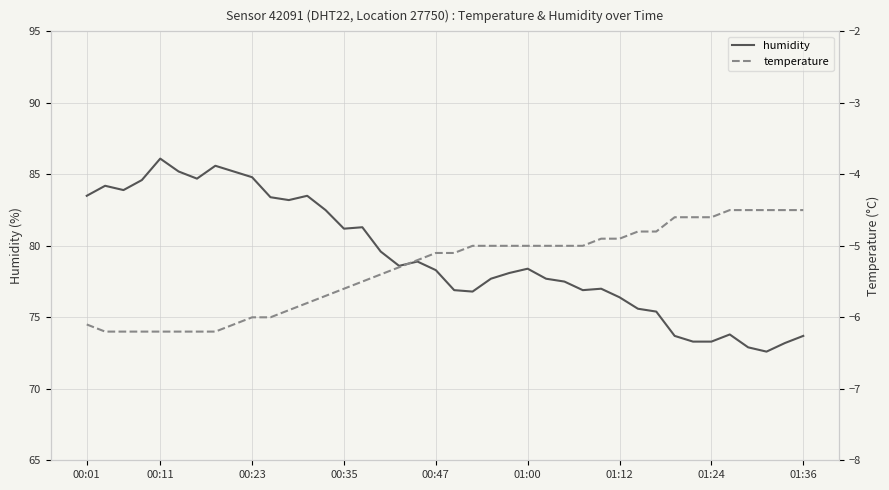

True or false: humidity has a value of 47.7 at 00:23.

False